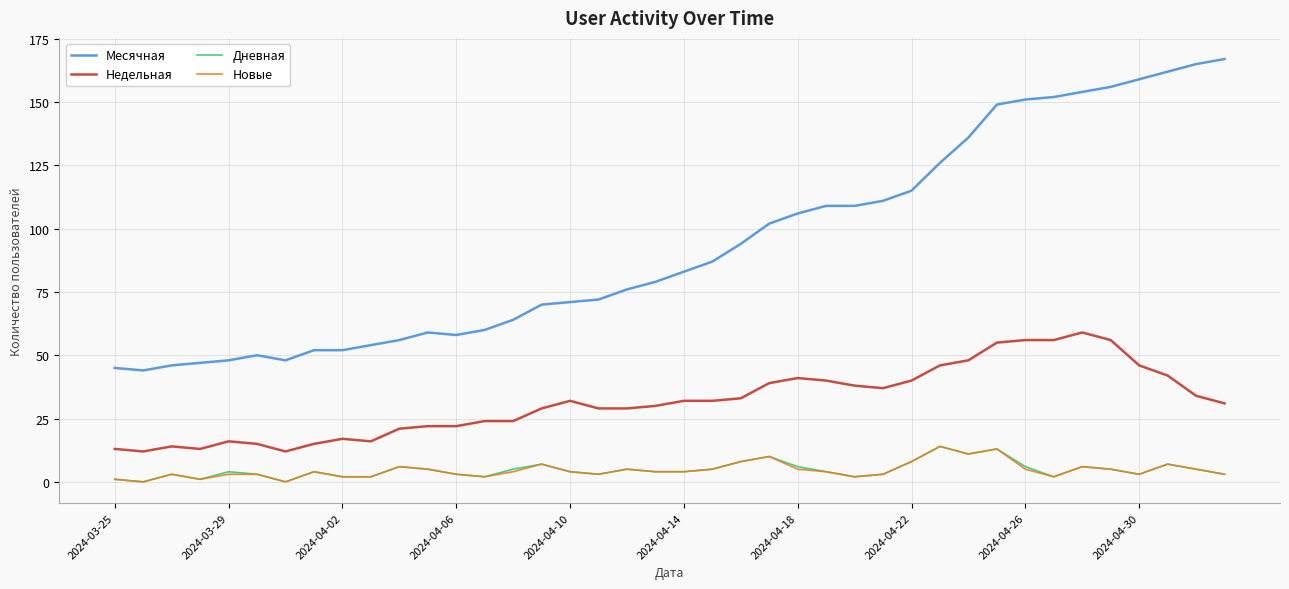

Which series has the largest range (max minus min)?

Месячная